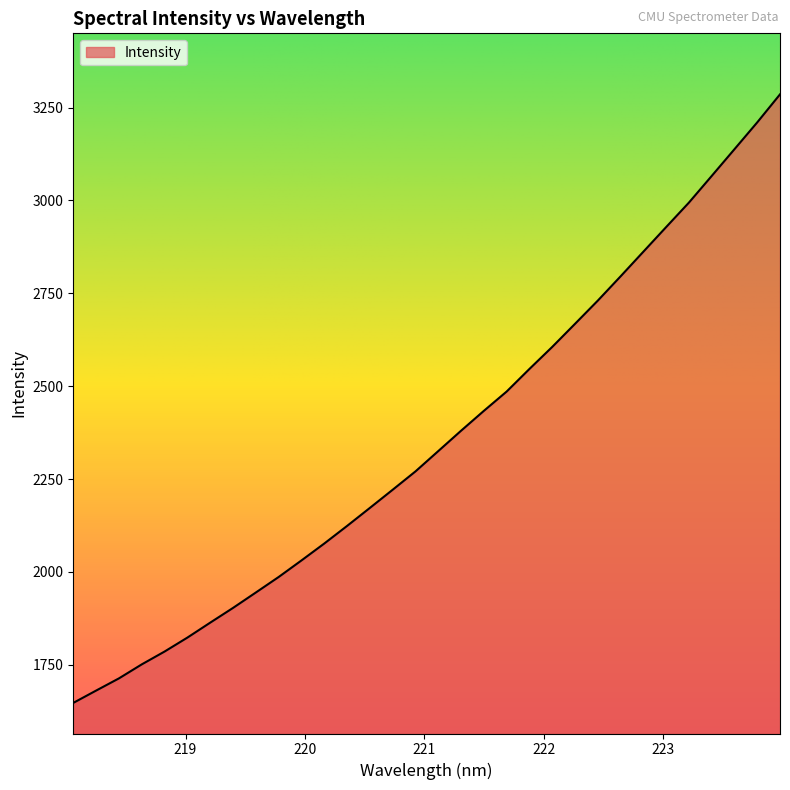

What is the difference between the maximum and minimum values?

1638.2